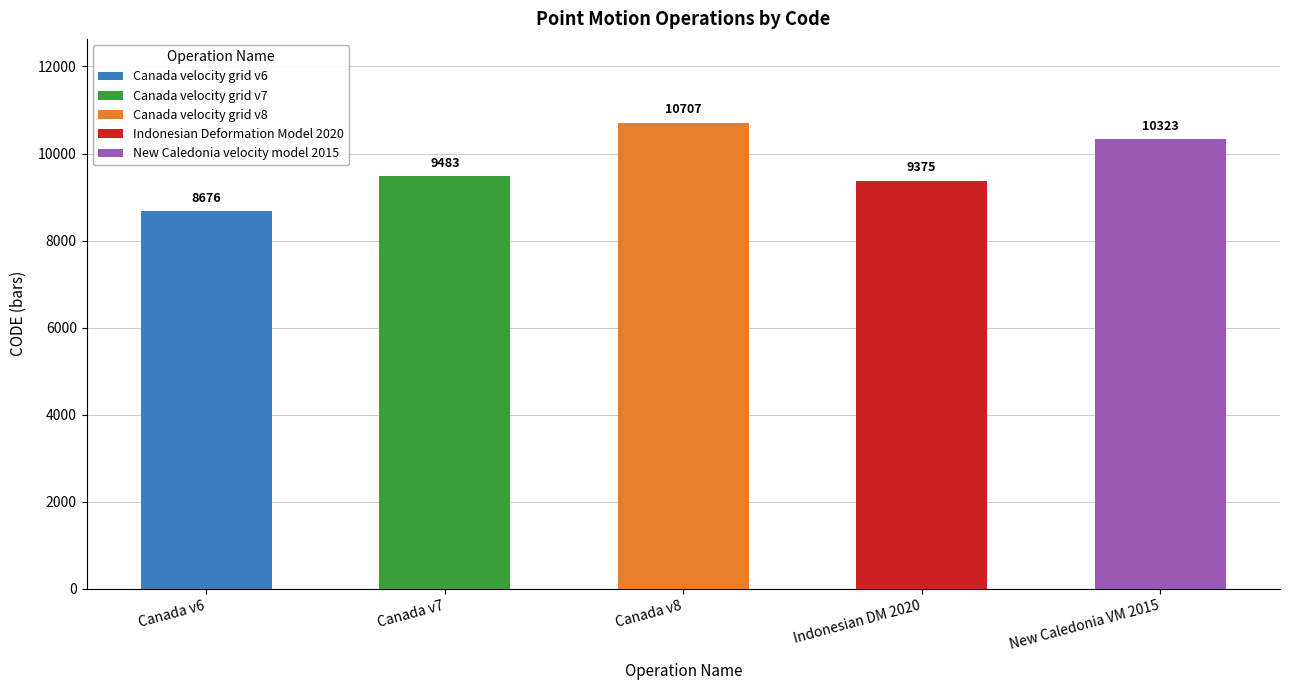

At which category does the chart reach its peak across all series?

Canada velocity grid v8